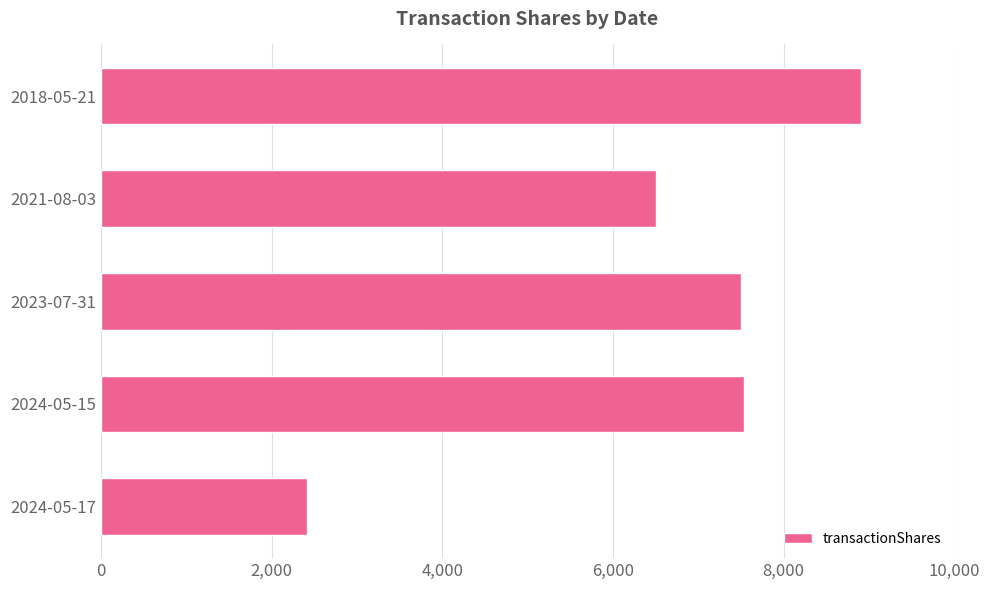

Which label corresponds to the smallest value in the chart?

2024-05-17